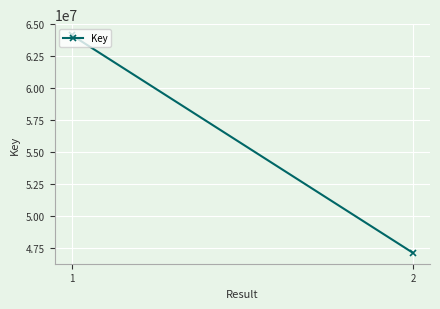

Reading right to left, transcribe all the data shown in this chart.

47111405	64155195